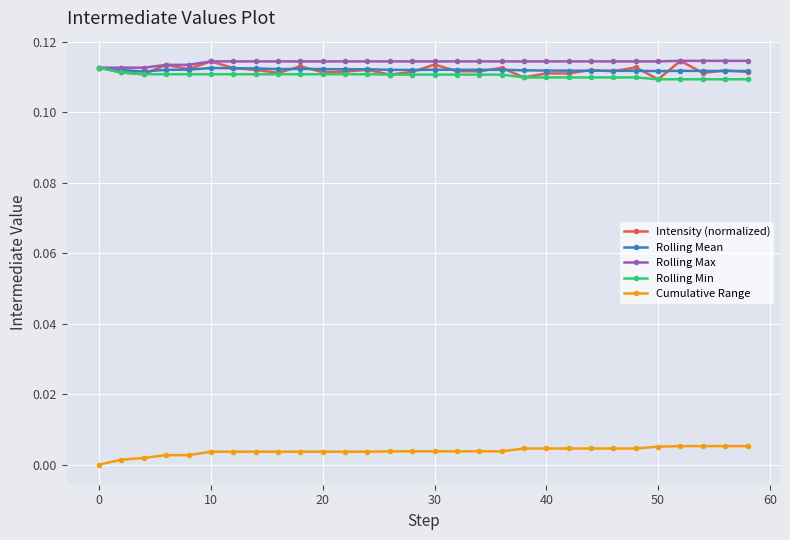

True or false: Cumulative Range and Rolling Max cross at least once.

False